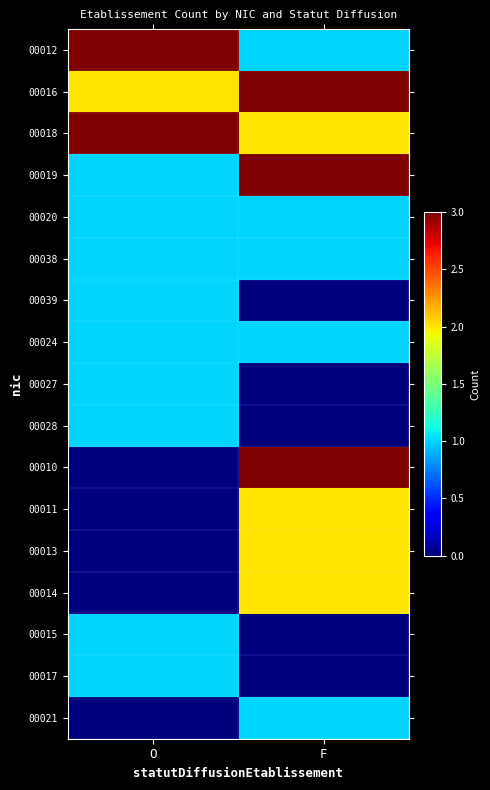

At which category does the chart reach its minimum across all series?

F